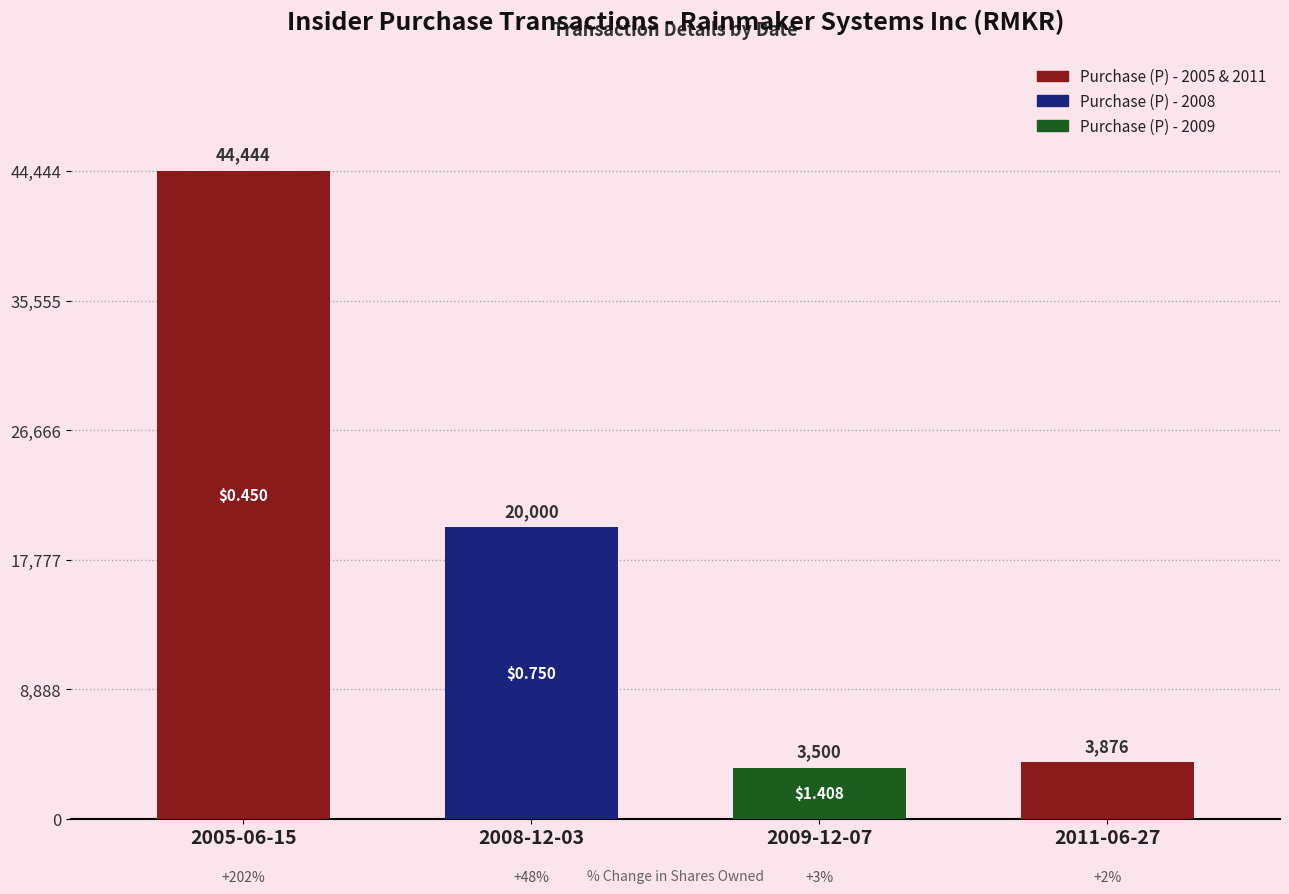

Between 2005-06-15 and 2011-06-27, which is larger?

2005-06-15